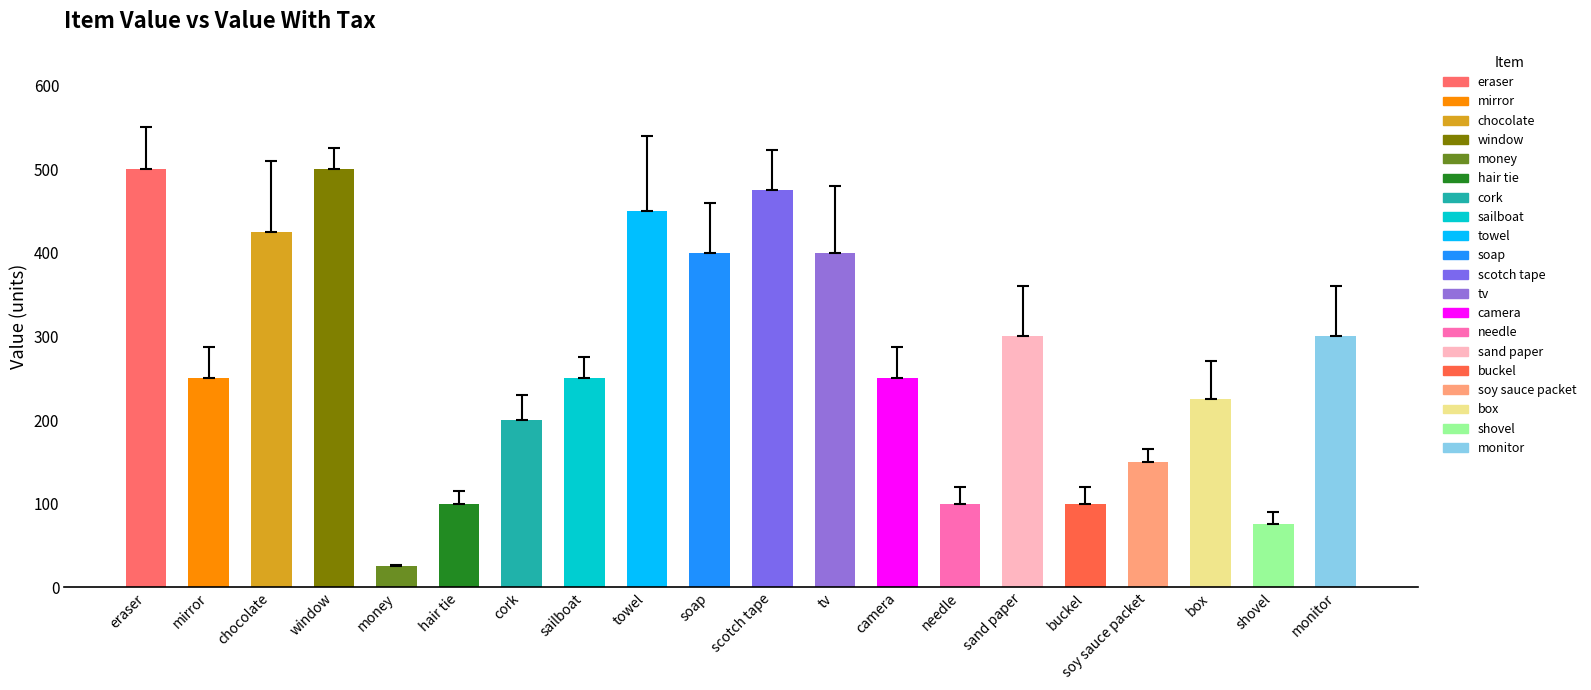

How many values are below 250?

8